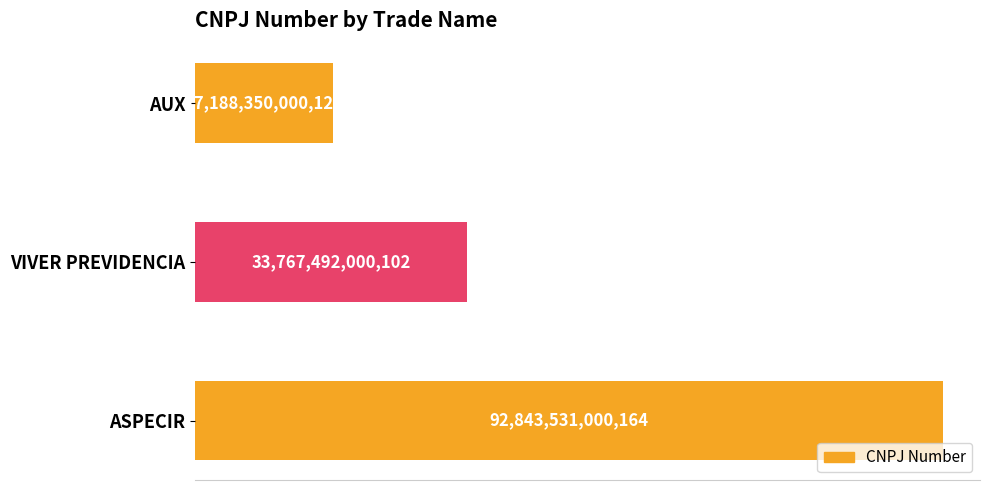

Where is the data nearest to the value 55015940500145?

VIVER PREVIDENCIA